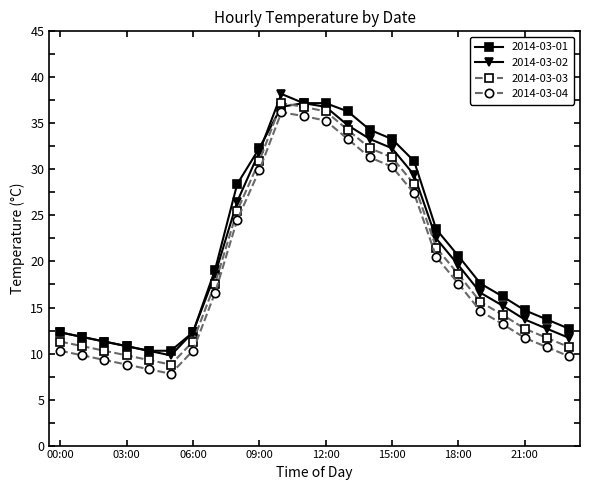

What is the value of the 2014-03-04 point at the 4th from the left?

8.8